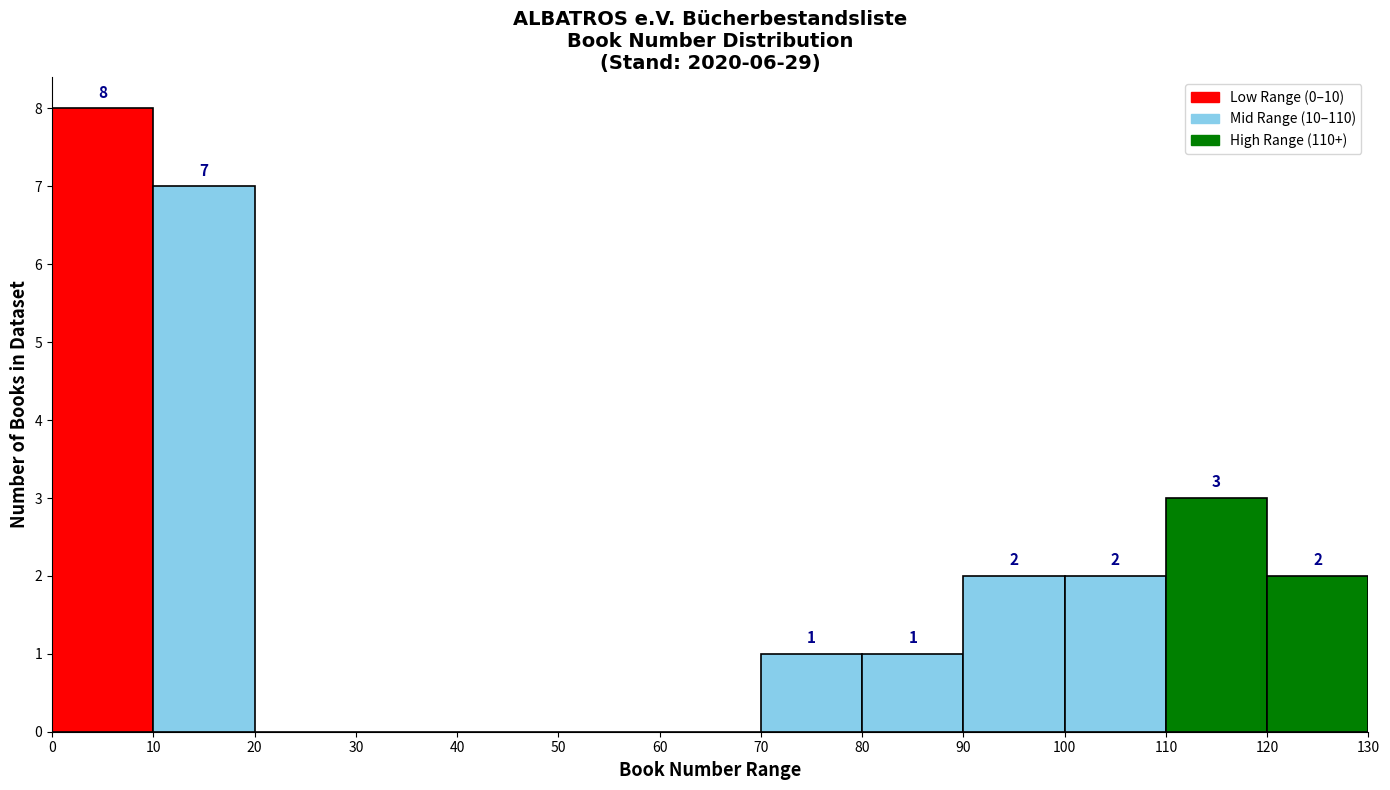

Over which range of the x-axis is the bar tallest?

0 to 10